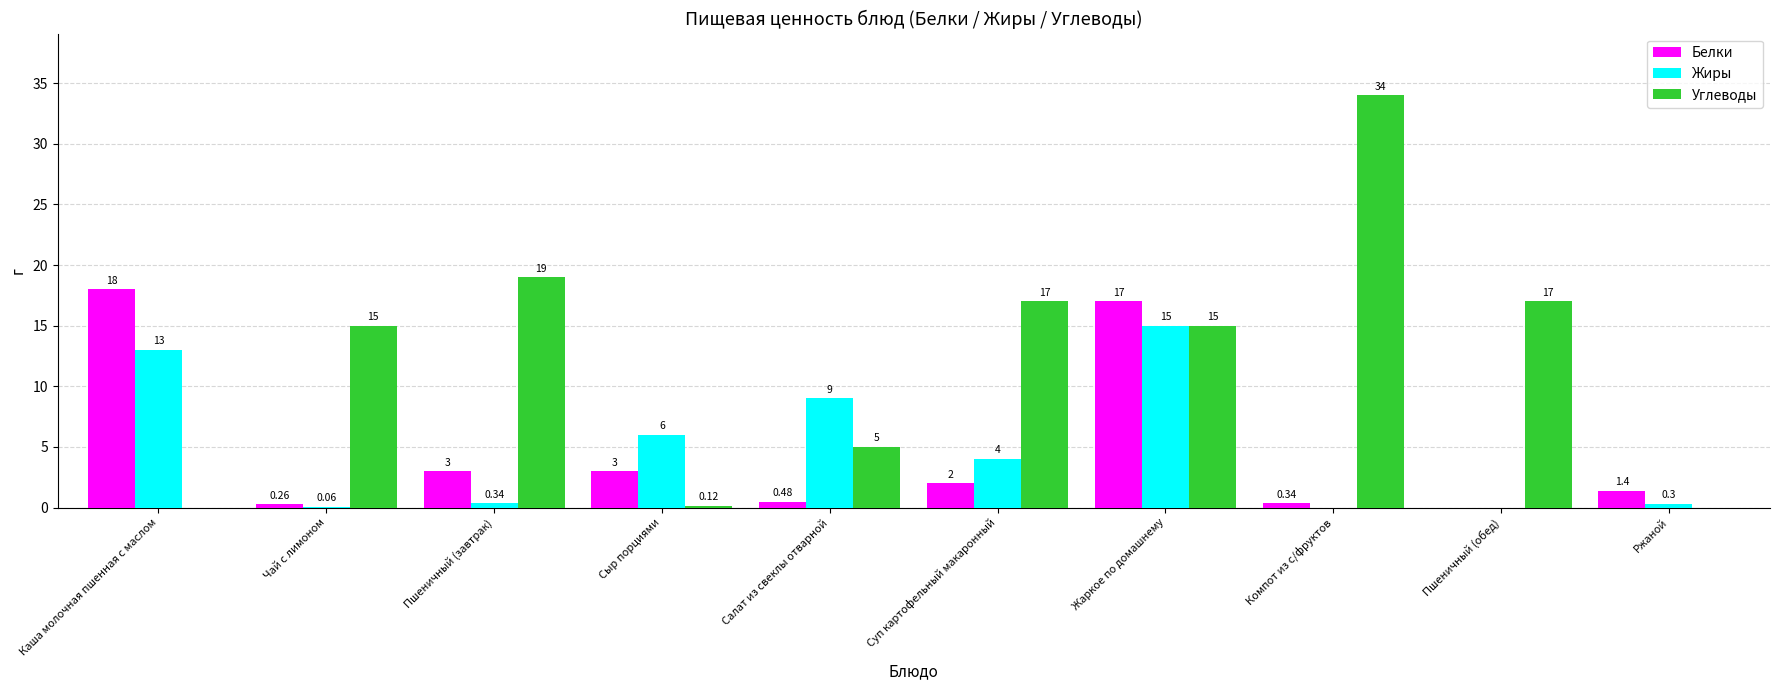

Where does the Жиры series first go above 4?

Каша молочная пшенная с маслом